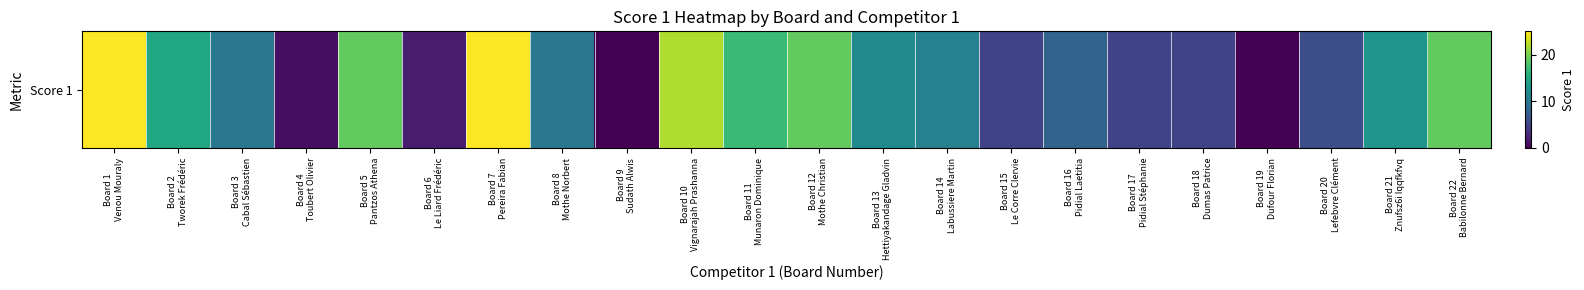

Which has a higher value, Board 3
Cabal Sébastien or Board 6
Le Liard Frédéric?

Board 3
Cabal Sébastien